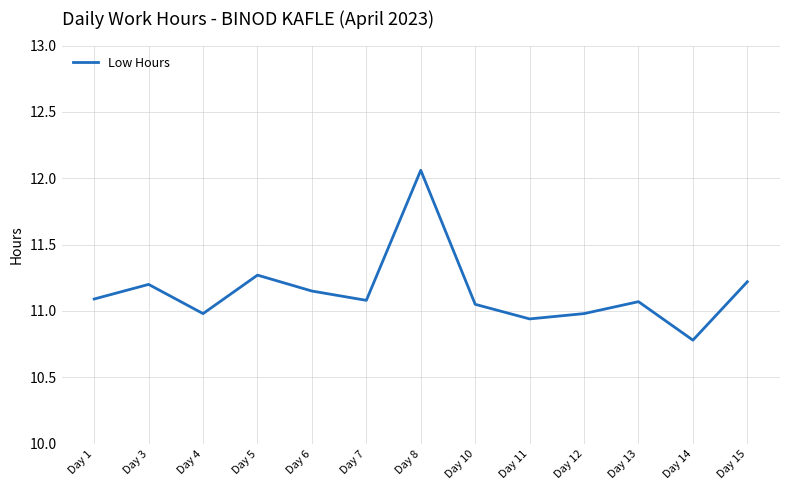

Which label corresponds to the smallest value in the chart?

Day 14